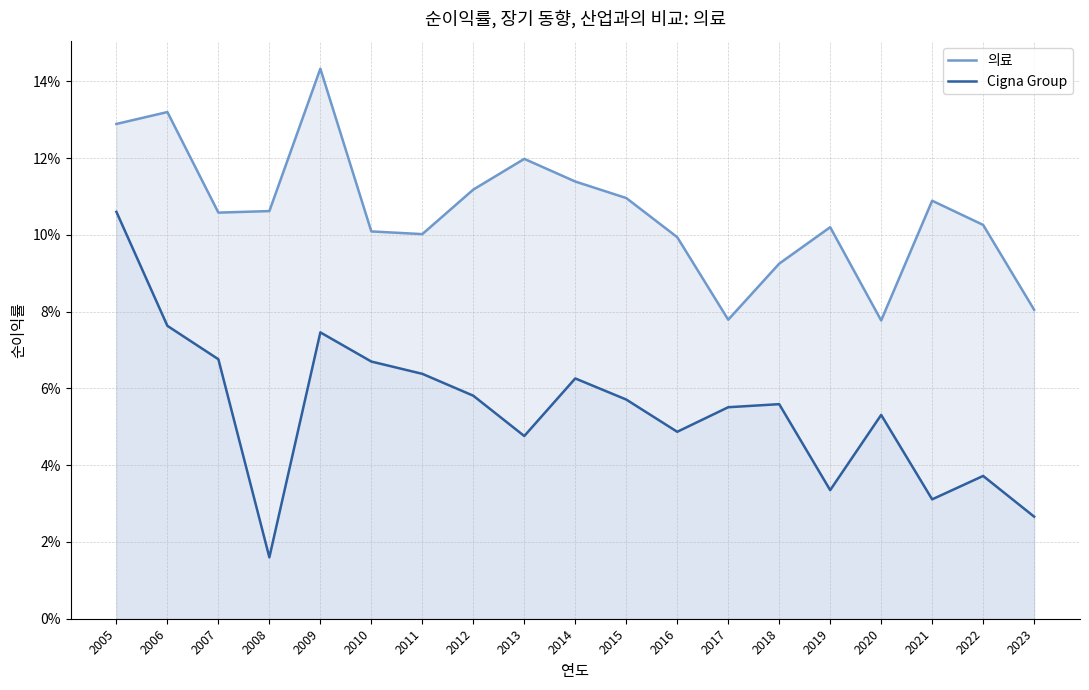

True or false: Cigna Group and 의료 intersect in this chart.

False